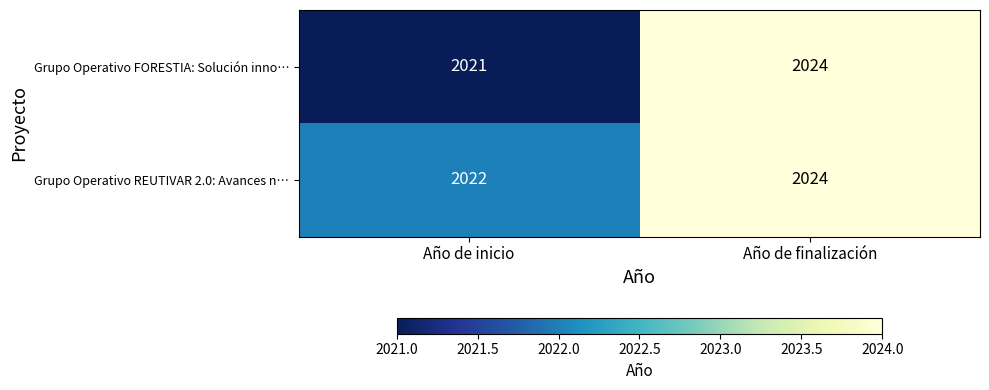

Rank the series by their average value, from highest to lowest.

Grupo Operativo REUTIVAR 2.0: Avances n…, Grupo Operativo FORESTIA: Solución inno…